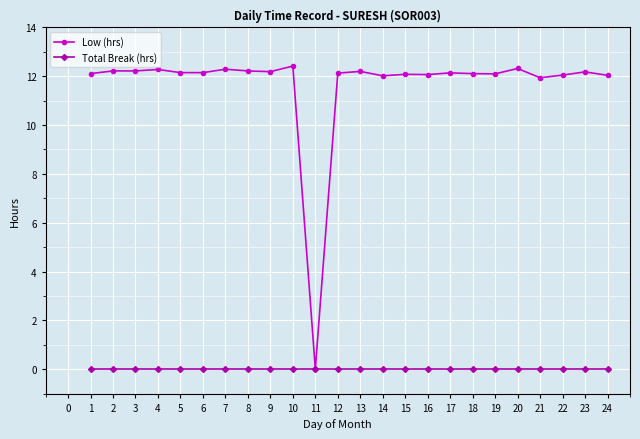

Rank the series at 2 from highest to lowest value.

Low (hrs), Total Break (hrs)